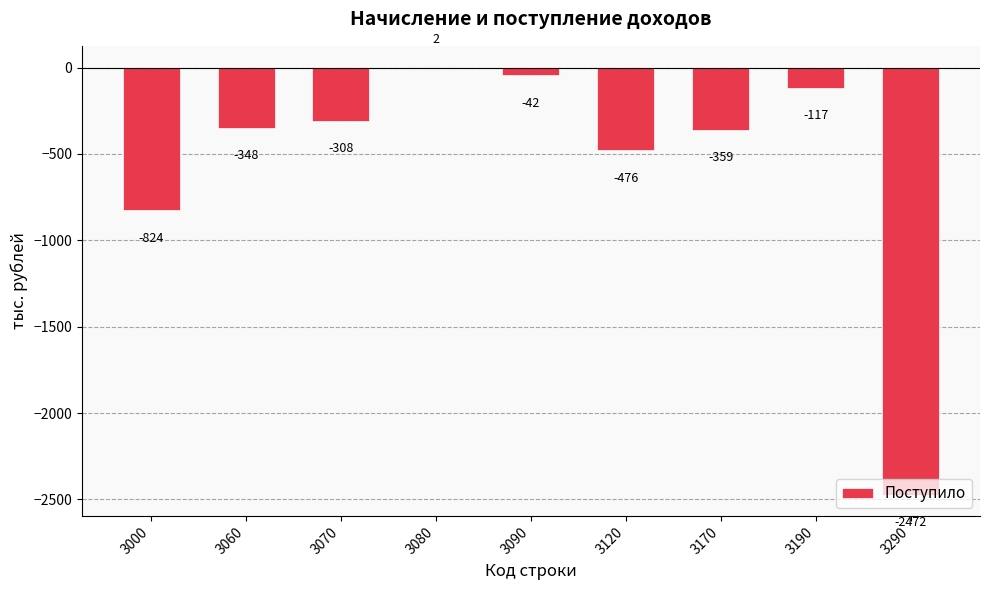

Which category has the highest value across all series?

3080